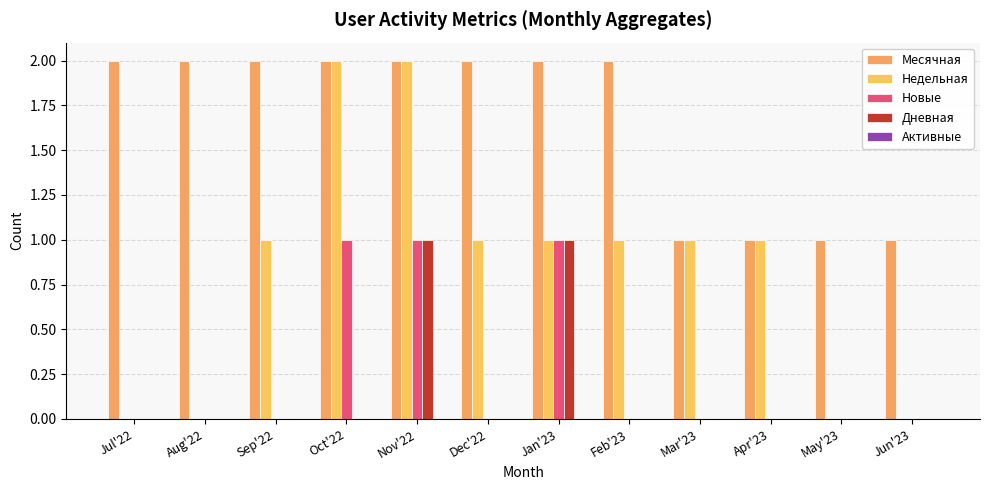

Is the value of Новые at Sep'22 greater than the value of Месячная at Jul'22?

No